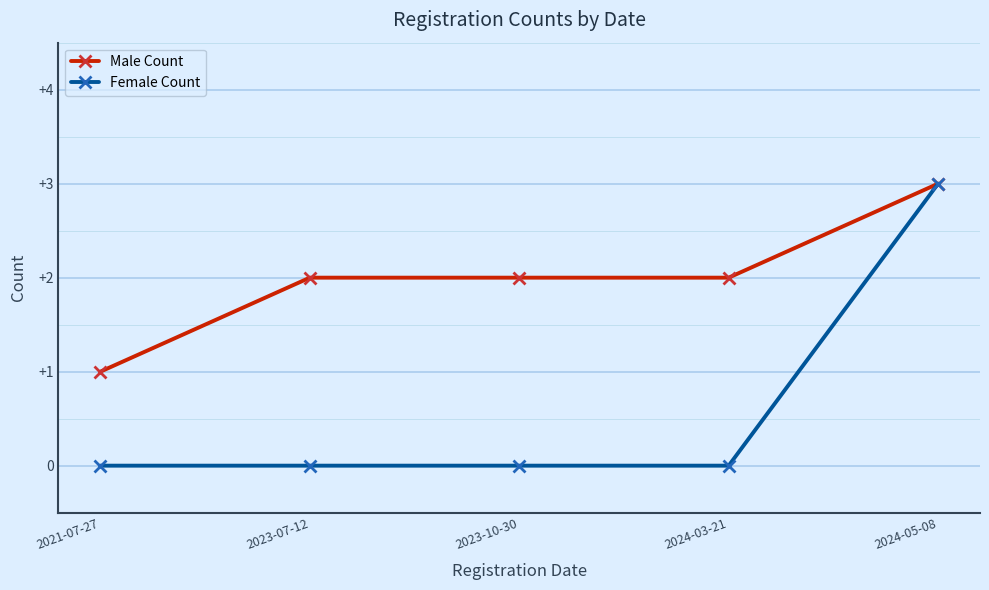

Count the Female Count values in the range 0 to 1.

4